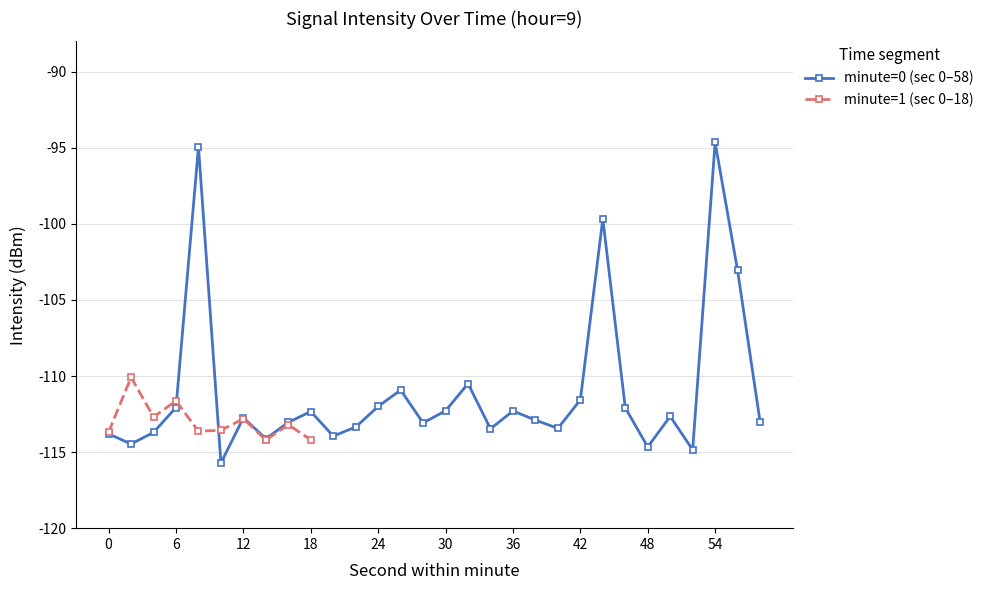

What value does the data have at 10?

-115.7